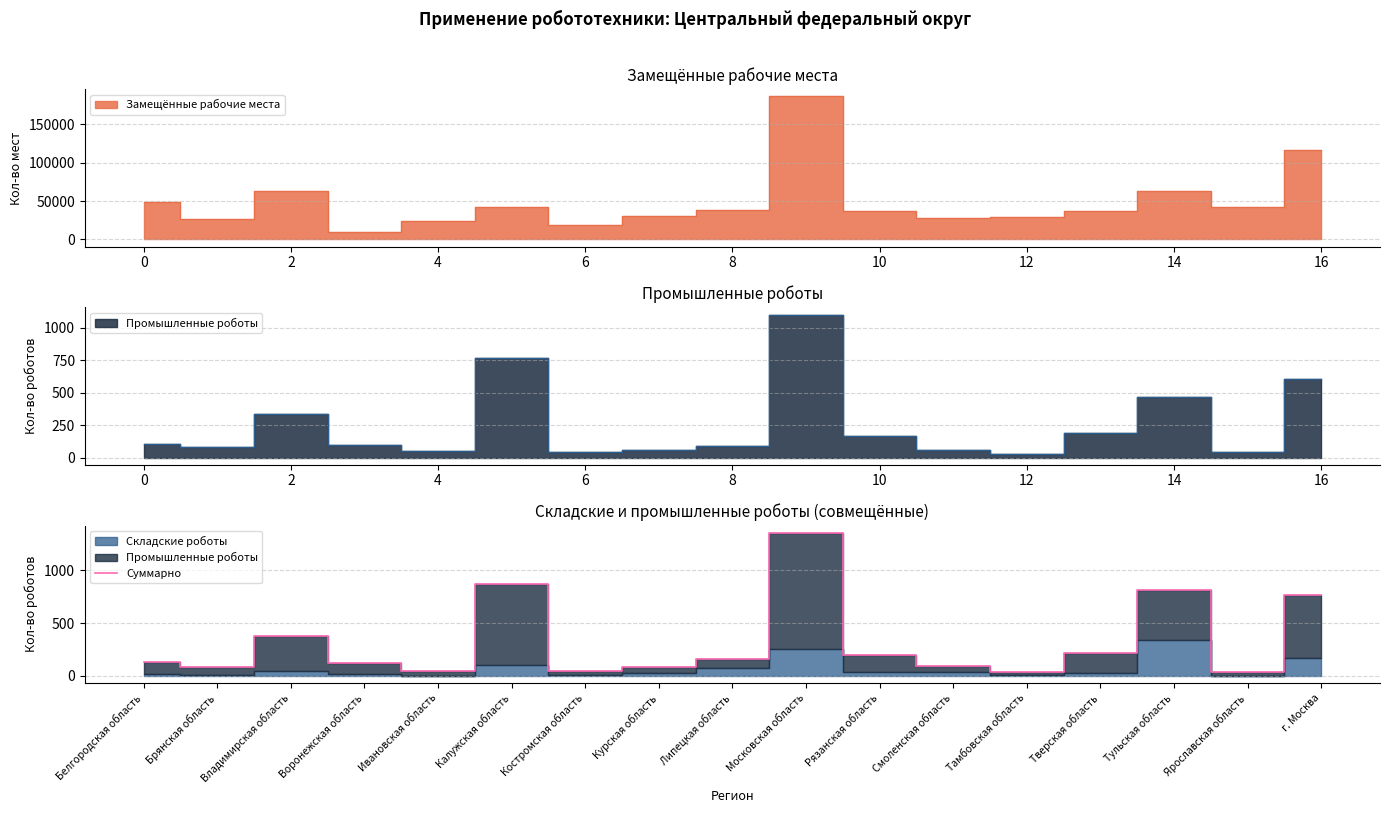

The Суммарно series shows 1201 at г. Москва. True or false?

False